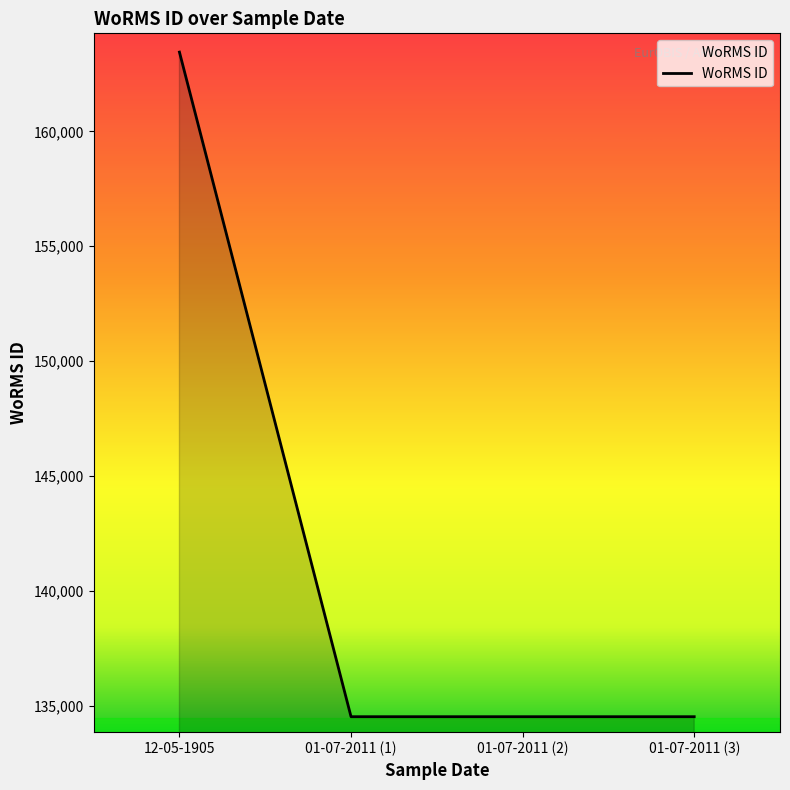

Reading left to right, what are all the values shown in this chart?

163447	134526	134526	134526